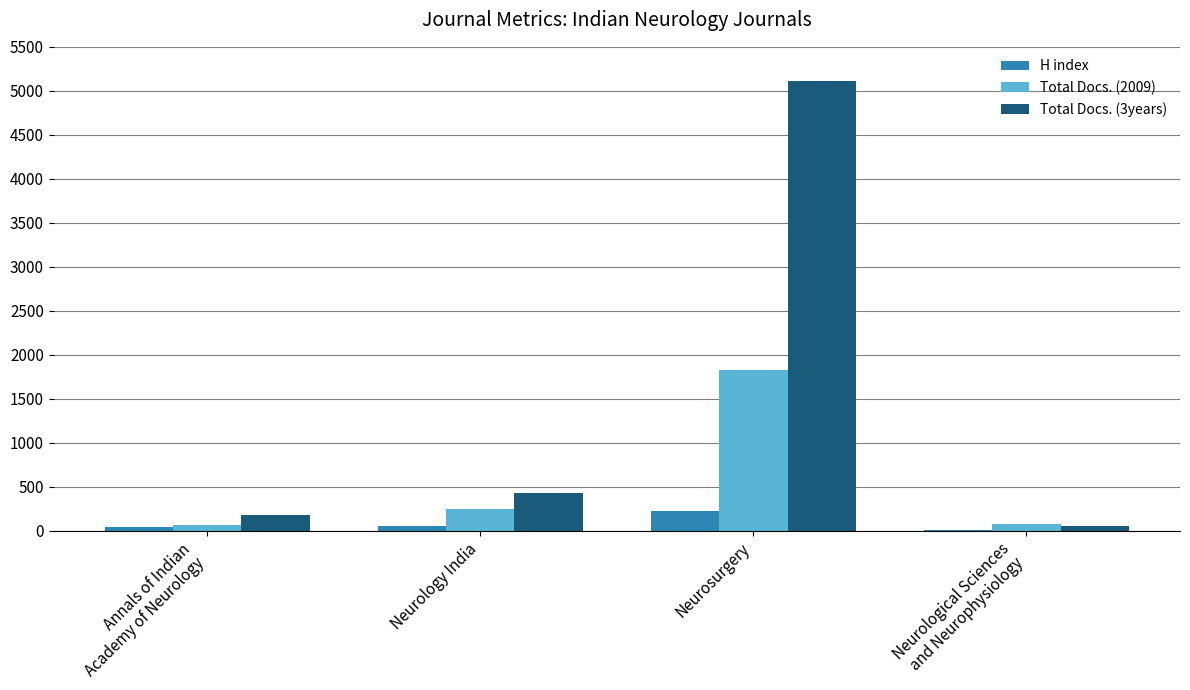

What are all the series names shown in the legend?

H index, Total Docs. (2009), Total Docs. (3years)